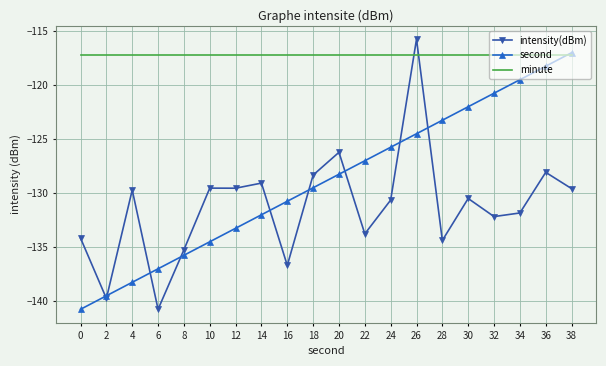

What is the difference between the highest and lowest values at 28?

17.1